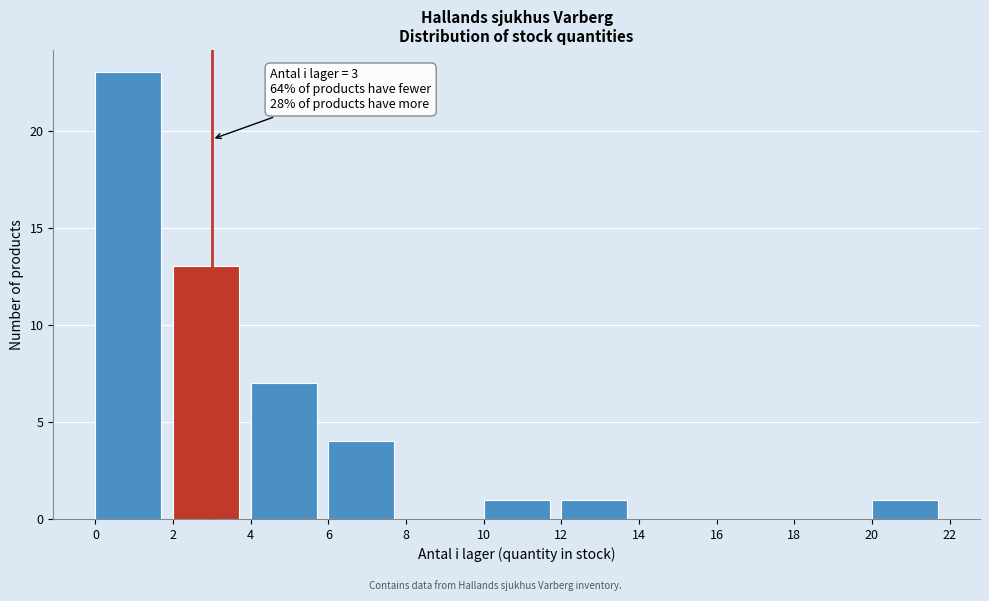

Which range on the x-axis has the tallest bar?

0 to 2